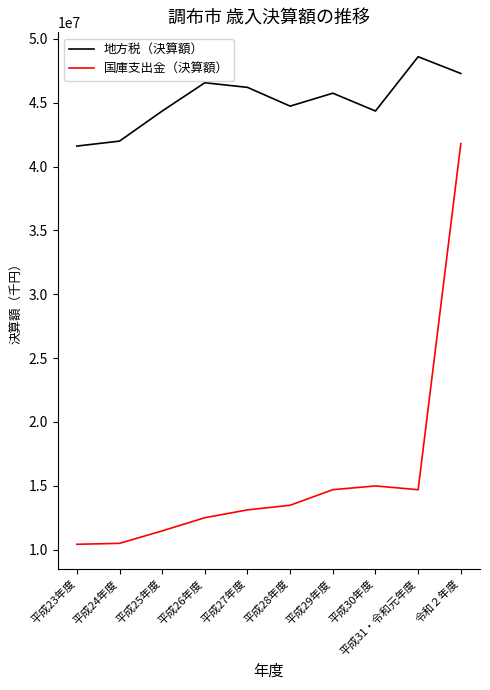

What is the minimum value shown in the chart?

10409777